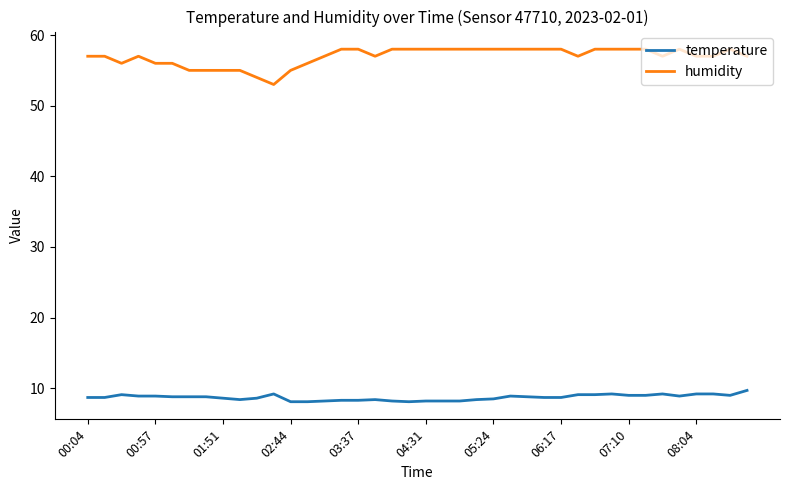

What is the difference between the maximum and minimum values in the temperature series?

1.6